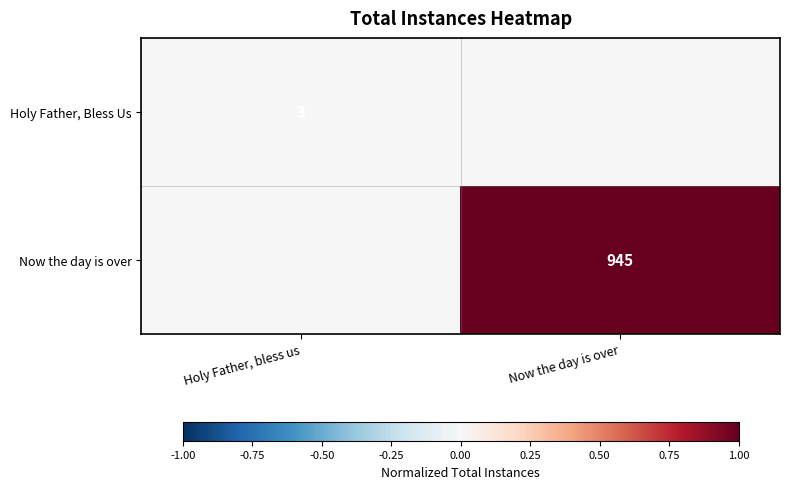

The value of Now the day is over at Now the day is over is 945. True or false?

True